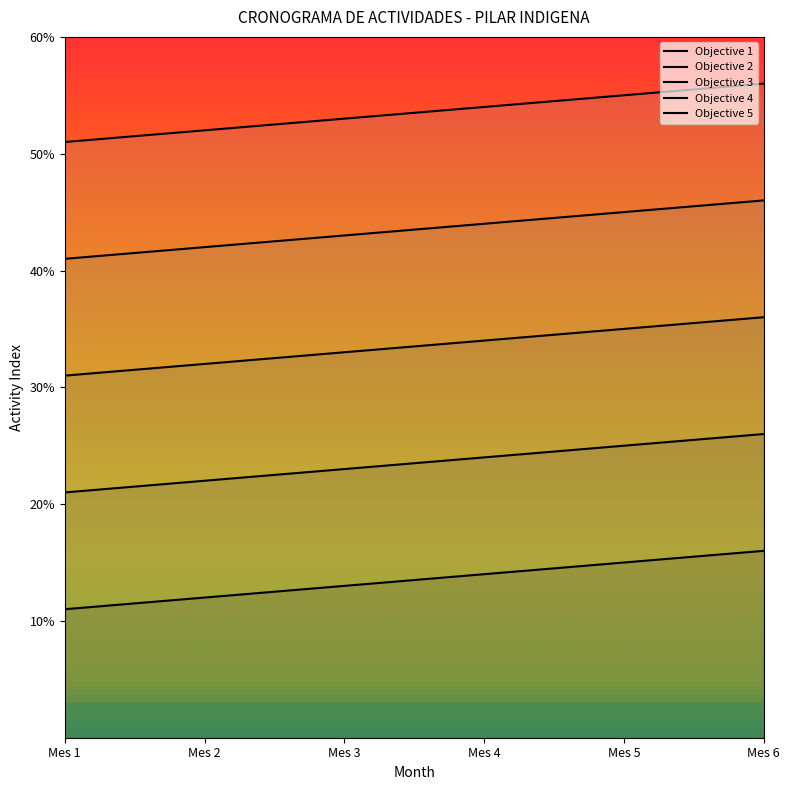

List the labels in order of Objective 4 value, smallest first.

Mes 1, Mes 2, Mes 3, Mes 4, Mes 5, Mes 6